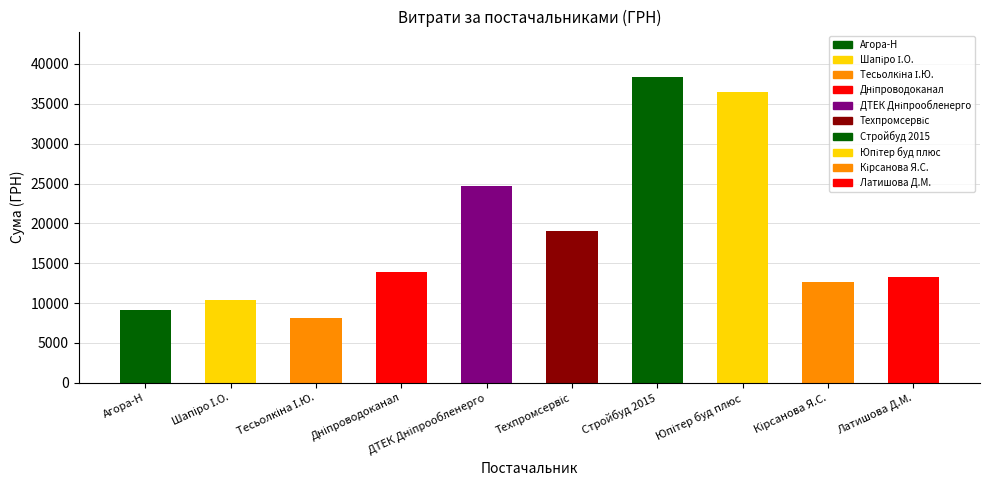

What value does the data have at Агора-Н?

9149.0